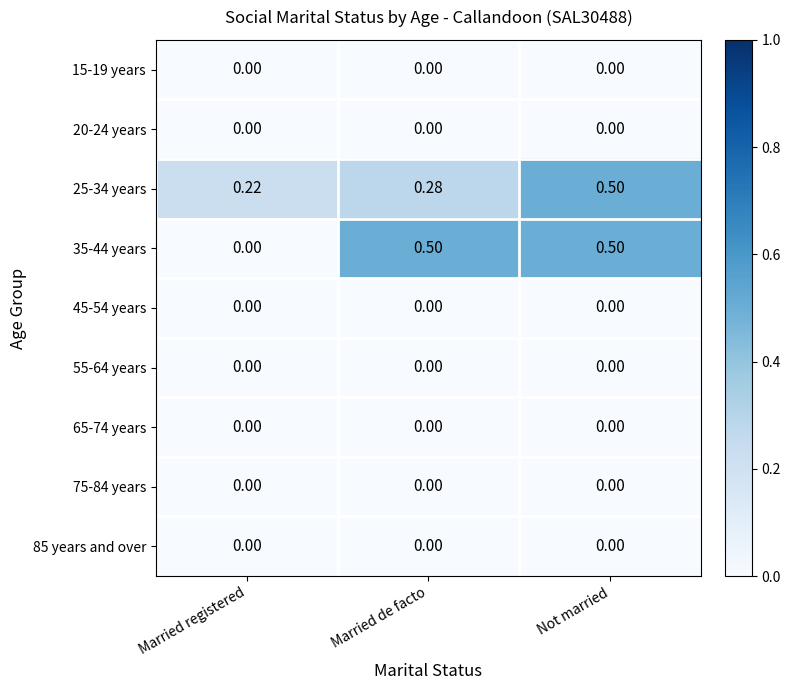

Is the value of 15-19 years at Married registered greater than the value of 35-44 years at Not married?

No